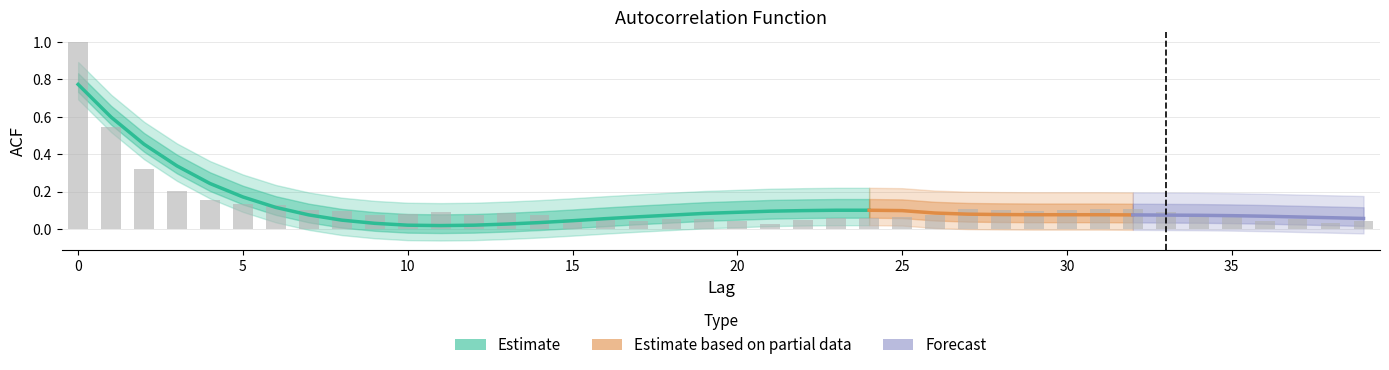

True or false: acf_shown has a value of 0.0 at 12.

False